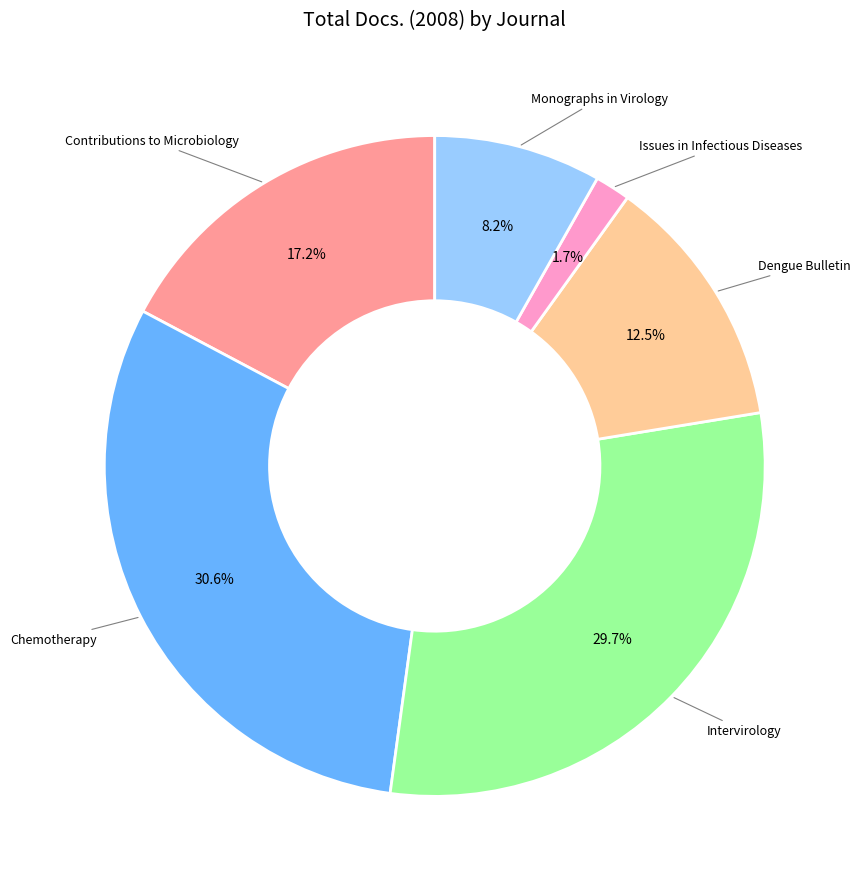

Does any single category account for the majority?

No